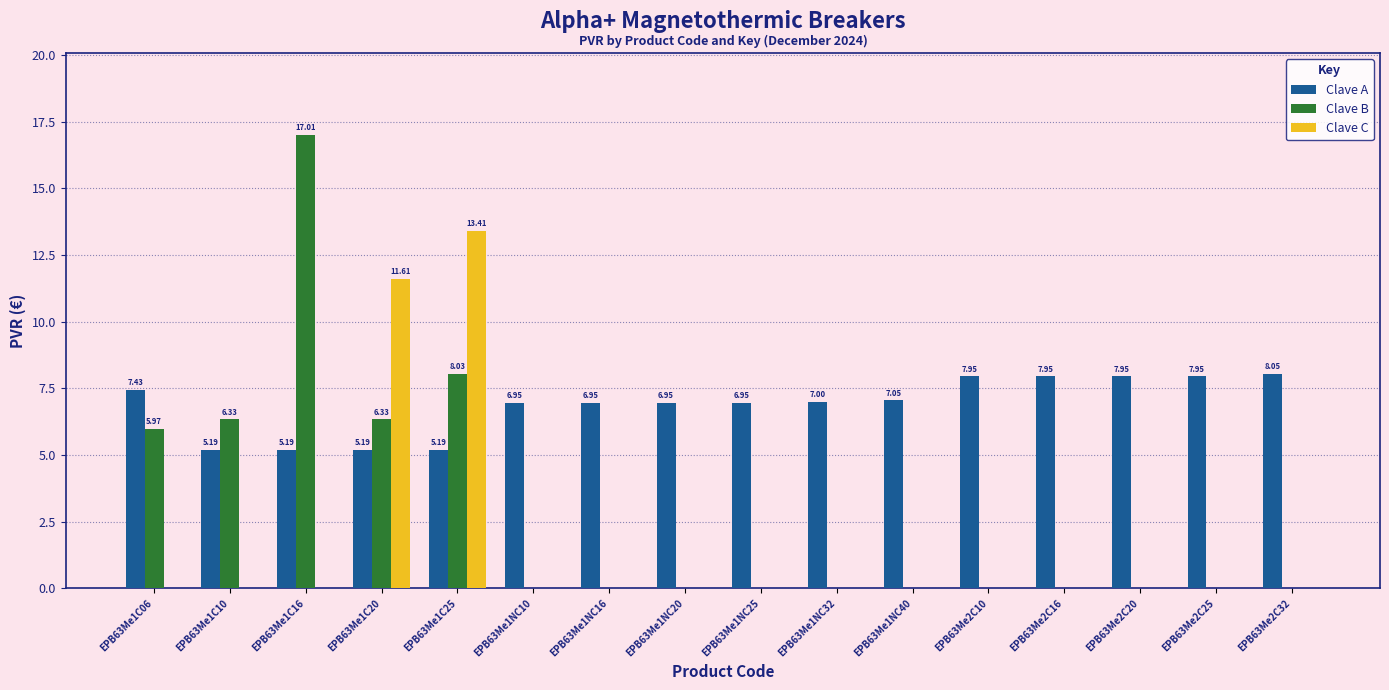

Is the value of Clave C at EPB63Me1NC32 greater than the value of Clave A at EPB63Me1NC16?

No